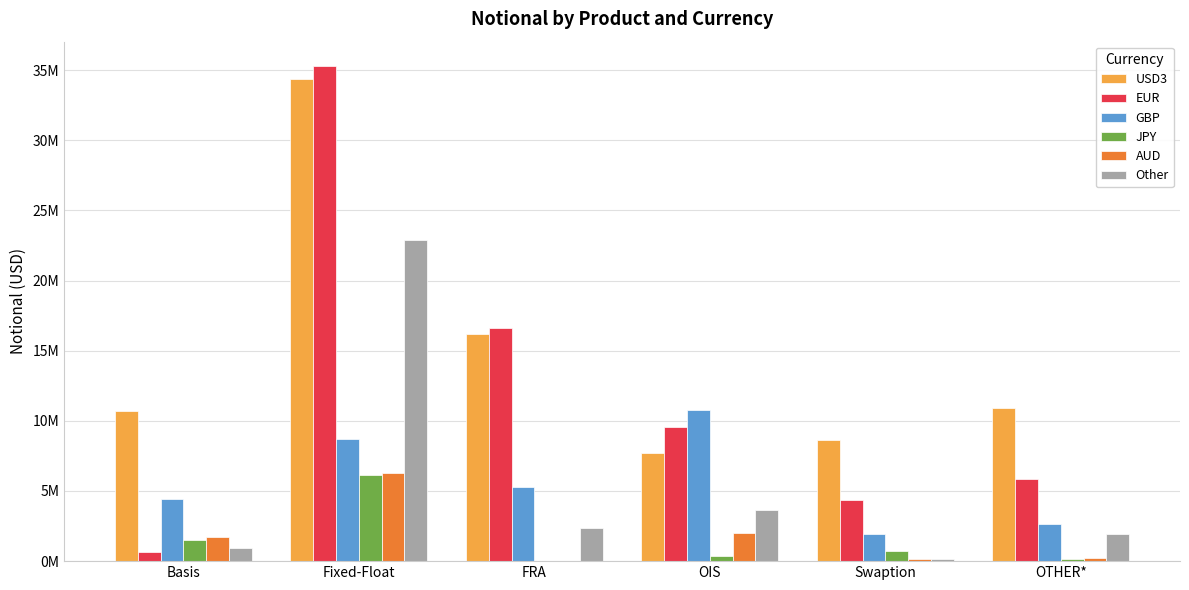

What are all the series names shown in the legend?

USD3, EUR, GBP, JPY, AUD, Other